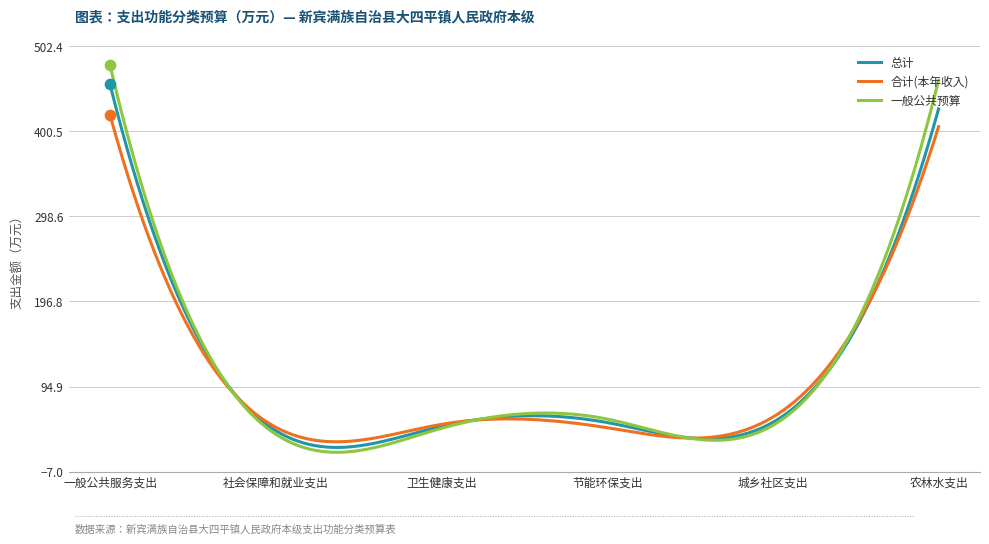

Which series has the widest spread of values?

一般公共预算